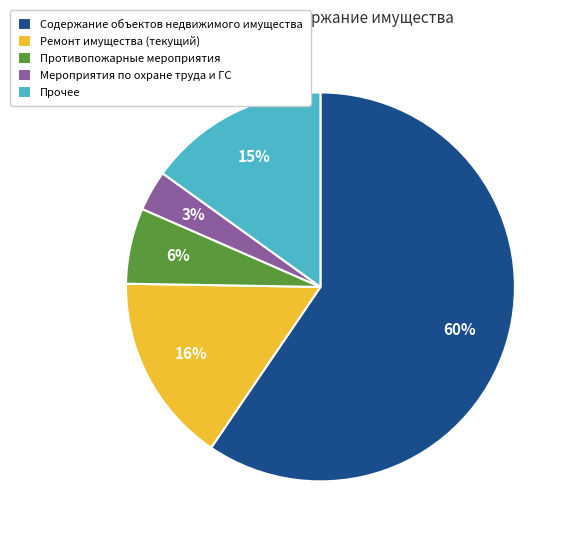

To the nearest percent, what percentage of the pie is Противопожарные мероприятия?

6%